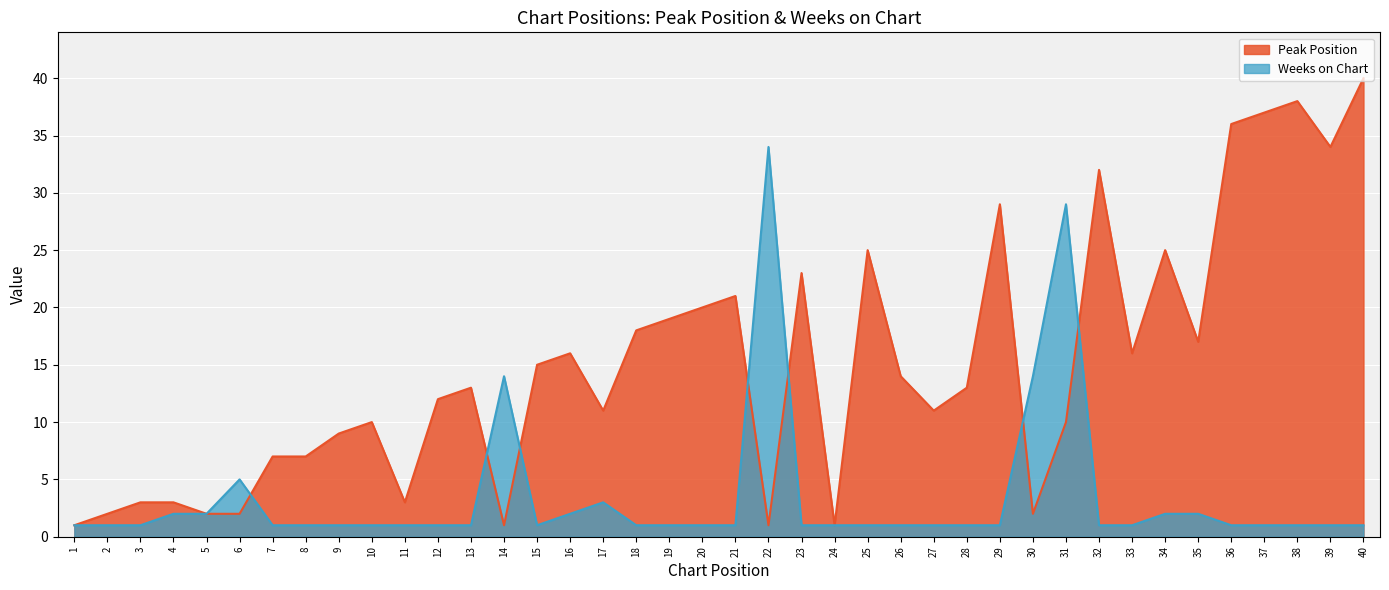

After their last crossing, which series has the higher values: Peak Position or Weeks on Chart?

Peak Position